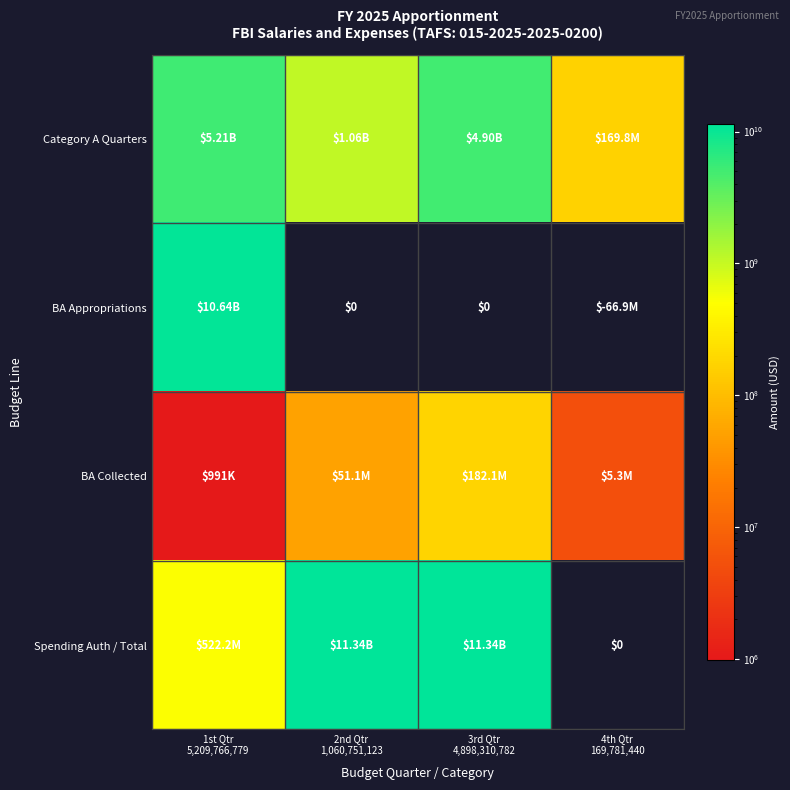

The BA Appropriations series shows 14695668796 at 1st Qtr 5,209,766,779. True or false?

False